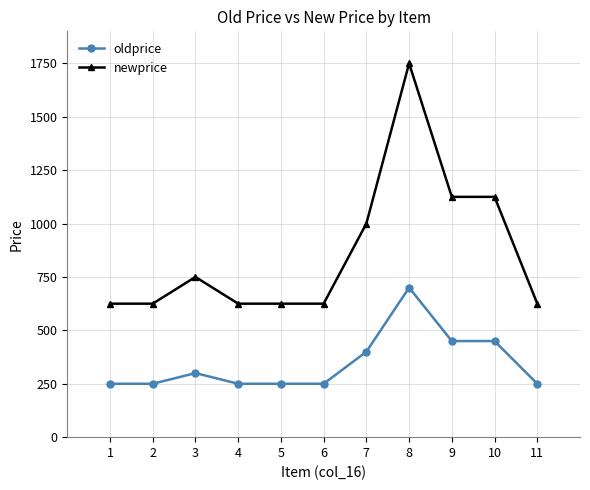

True or false: newprice and oldprice cross at least once.

False